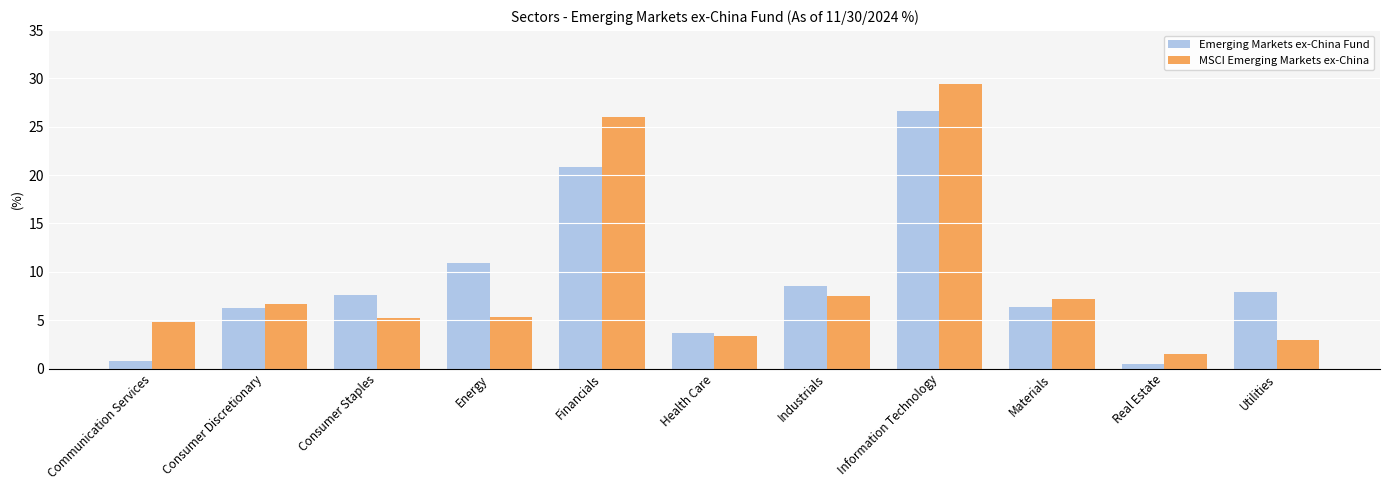

How many distinct data groups are displayed?

2